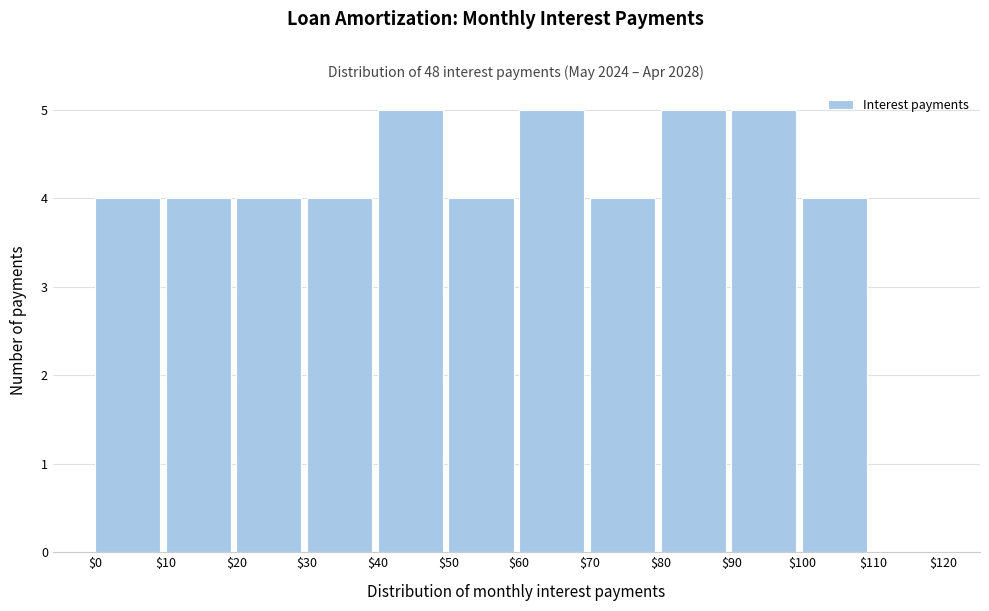

How tall is the bar that spans $60 to $70 on the x-axis? The values are not printed on the chart, so give them approximately, as read against the axis.

5